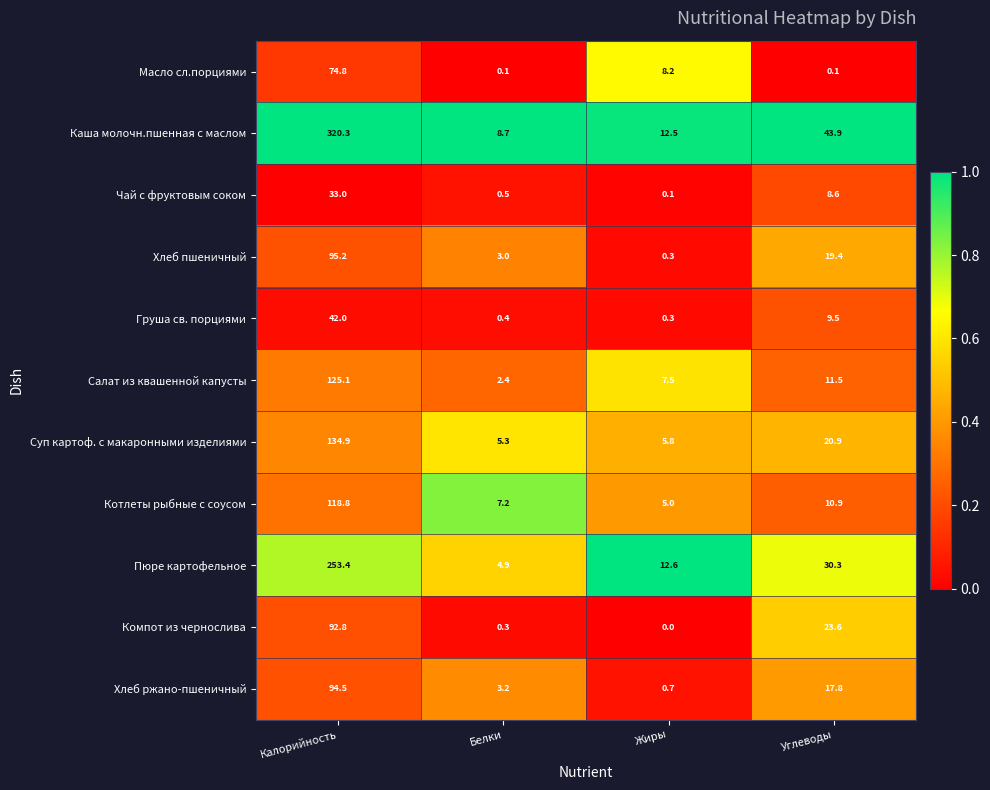

The value of Хлеб пшеничный at Белки is 3.0. True or false?

True